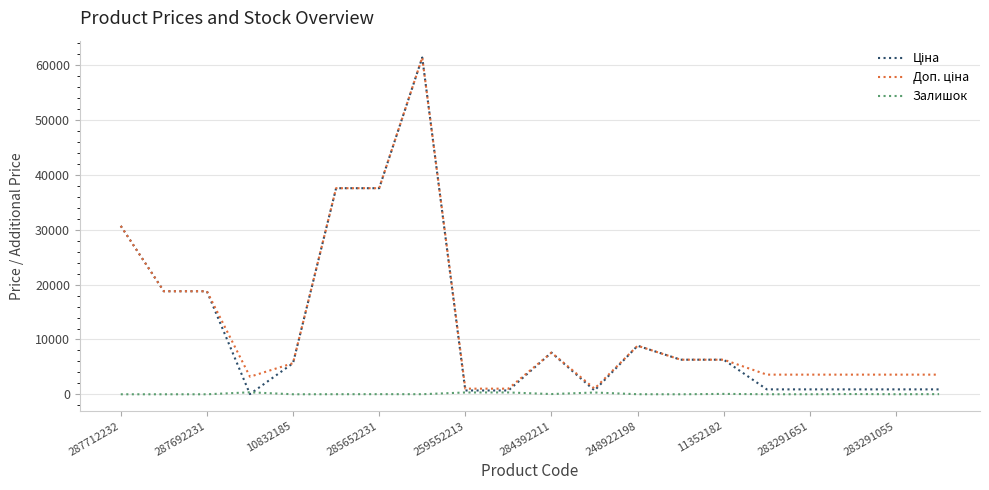

What is the average value of the Доп. ціна series?

13193.7